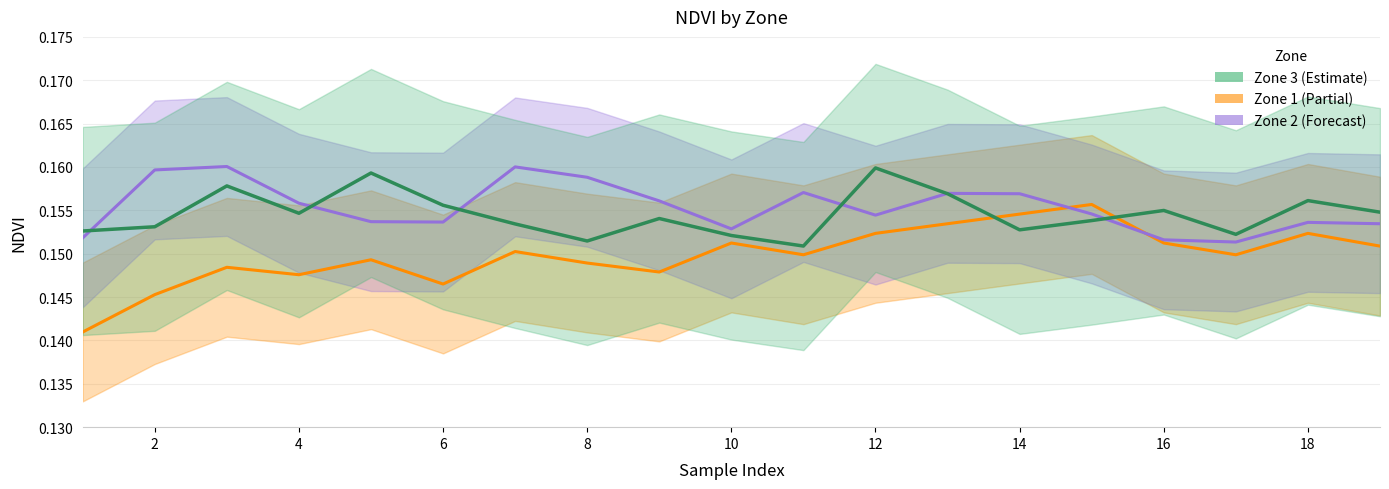

Which series has the largest total across all categories?

Zone 2